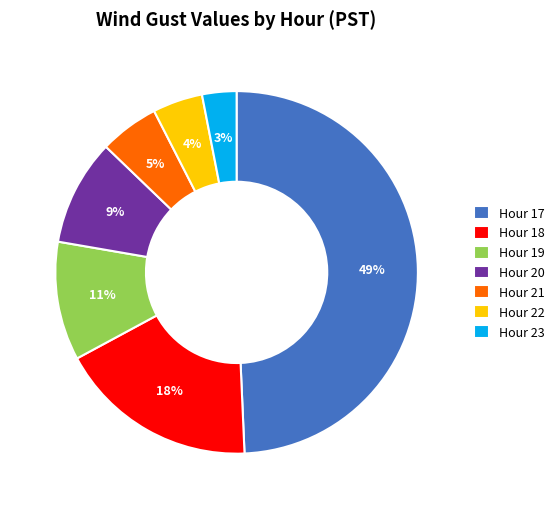

How many segments does this pie chart have?

7